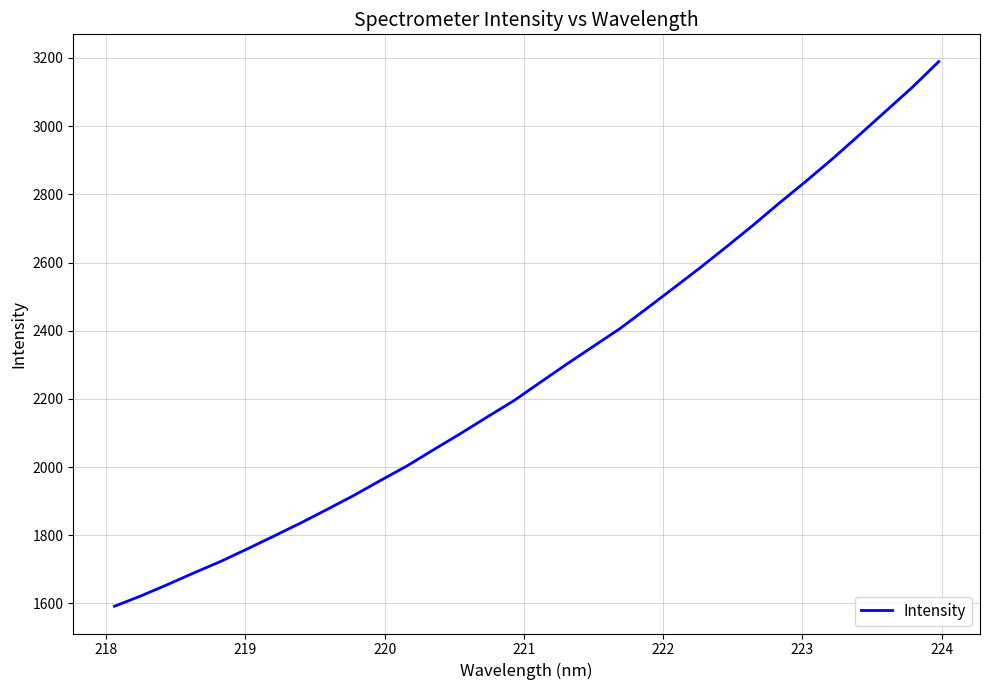

What is the difference between the maximum and minimum values?

1597.7